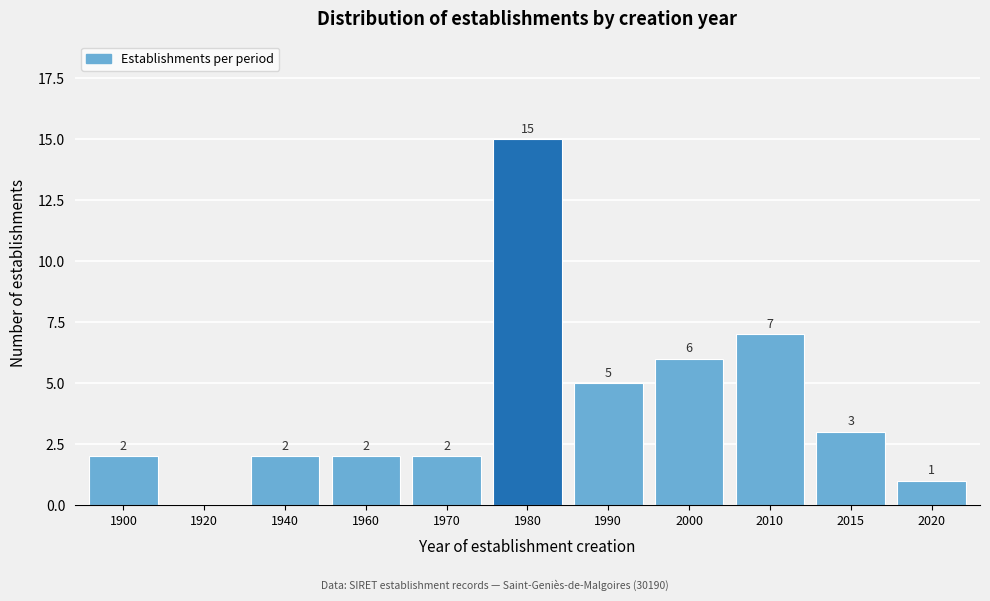

Reading right to left, transcribe all the data shown in this chart.

2020=1	2015=3	2010=7	2000=6	1990=5	1980=15	1970=2	1960=2	1940=2	1920=0	1900=2